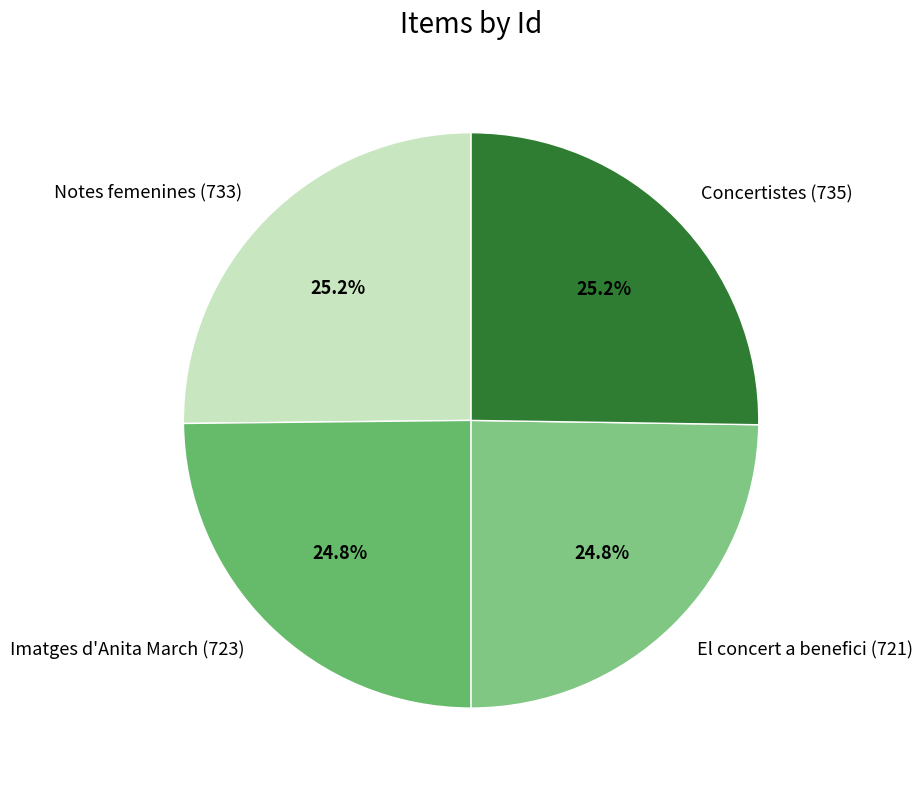

To the nearest percent, what percentage of the pie is Notes femenines (733)?

25%